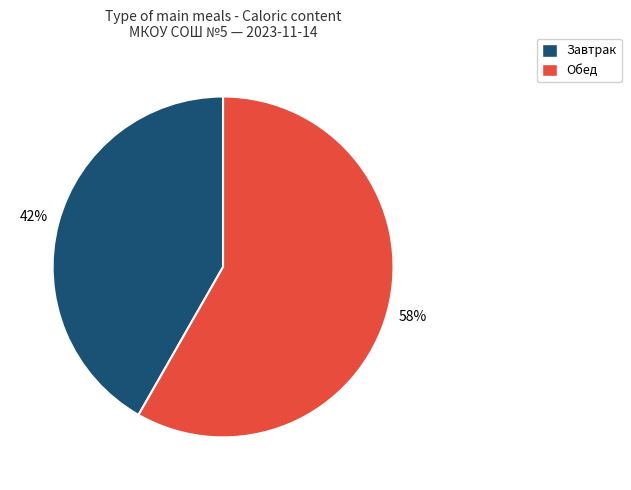

What percentage is the Обед slice, to the nearest percent?

58%